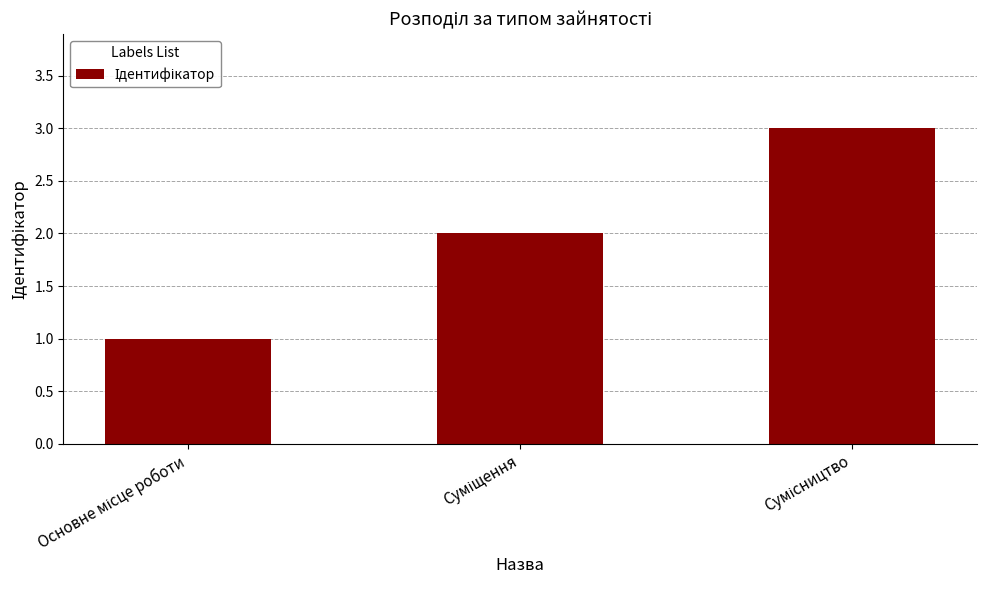

What is the maximum value shown in the chart?

3